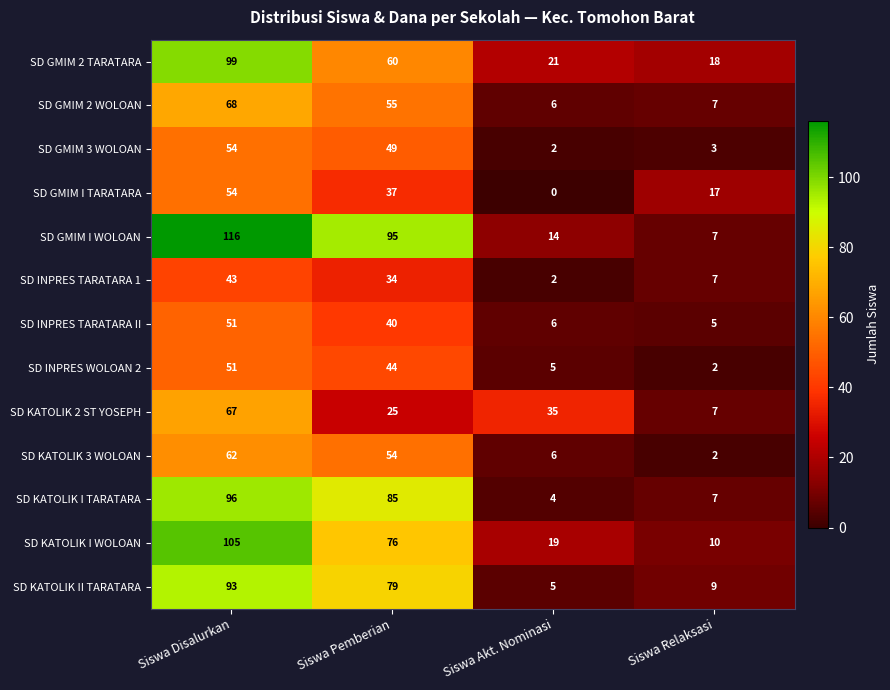

What is the sum of all SD GMIM I WOLOAN values?

232